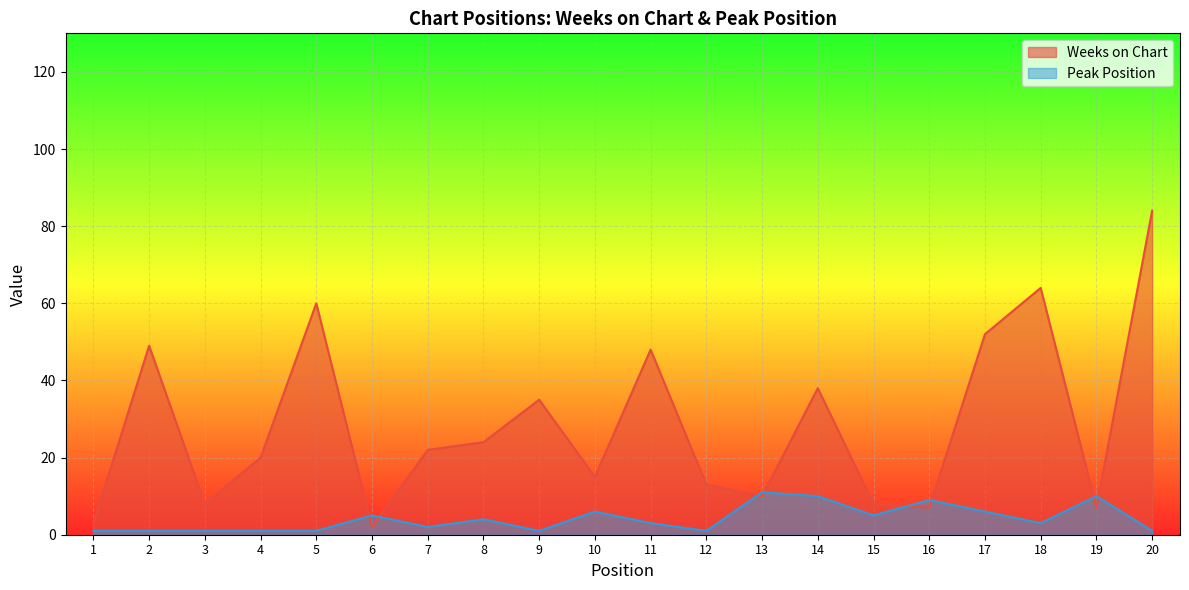

Reading left to right, list all the values displayed in this chart.

Weeks on Chart: 3	49	8	20	60	2	22	24	35	15	48	13	10	38	8	7	52	64	7	84
Peak Position: 1	1	1	1	1	5	2	4	1	6	3	1	11	10	5	9	6	3	10	1